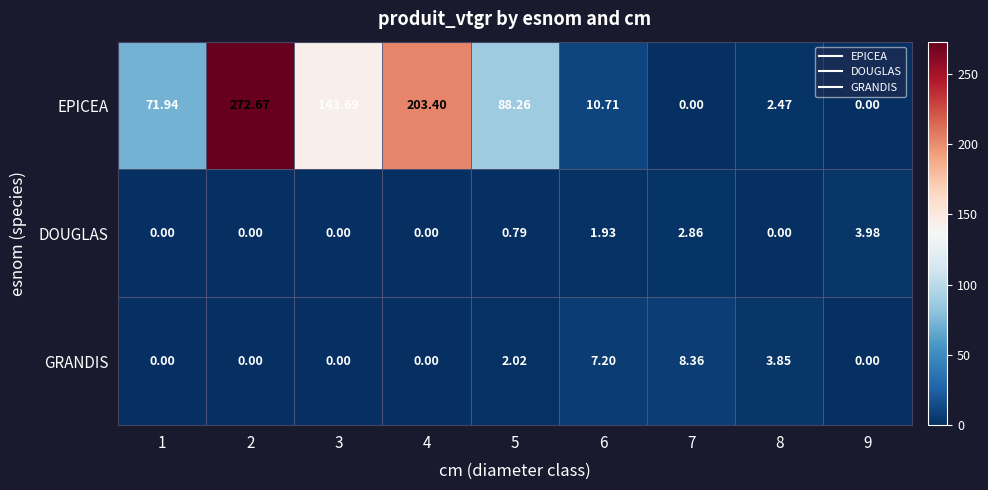

List the series in order of their peak value, lowest first.

DOUGLAS, GRANDIS, EPICEA